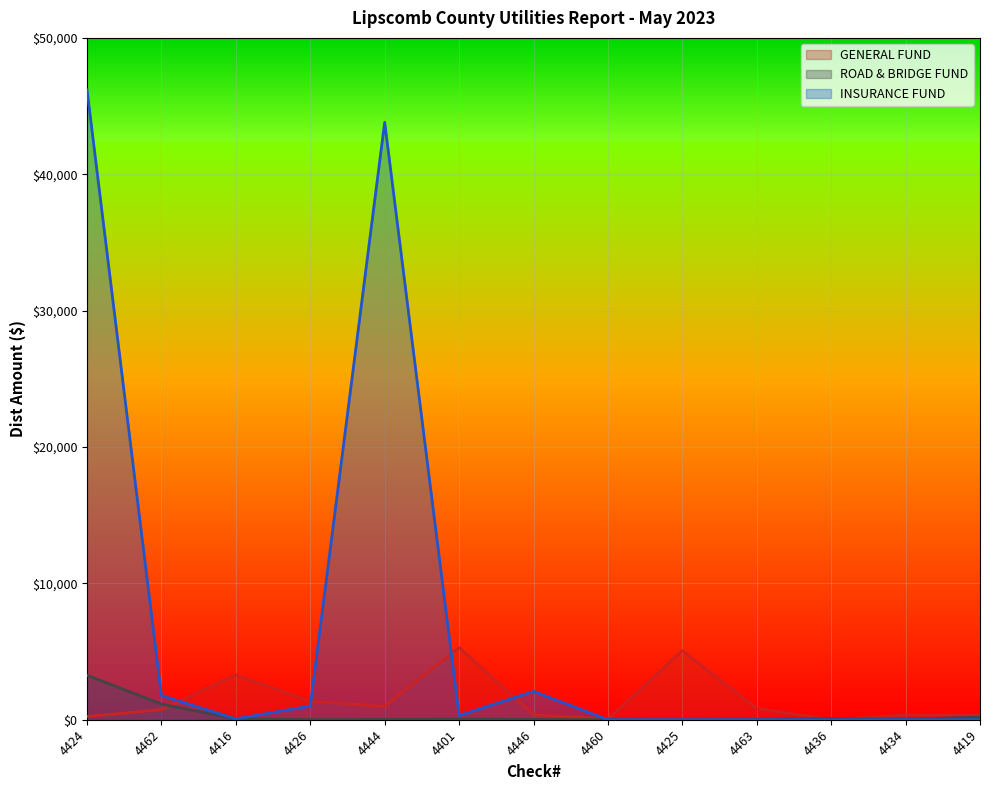

What is the spread (max minus min) of values at 4425?

5069.4